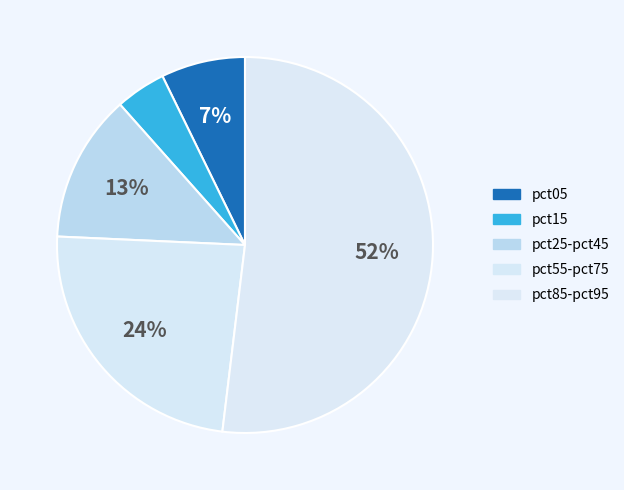

Which slice is the largest?

pct85-pct95